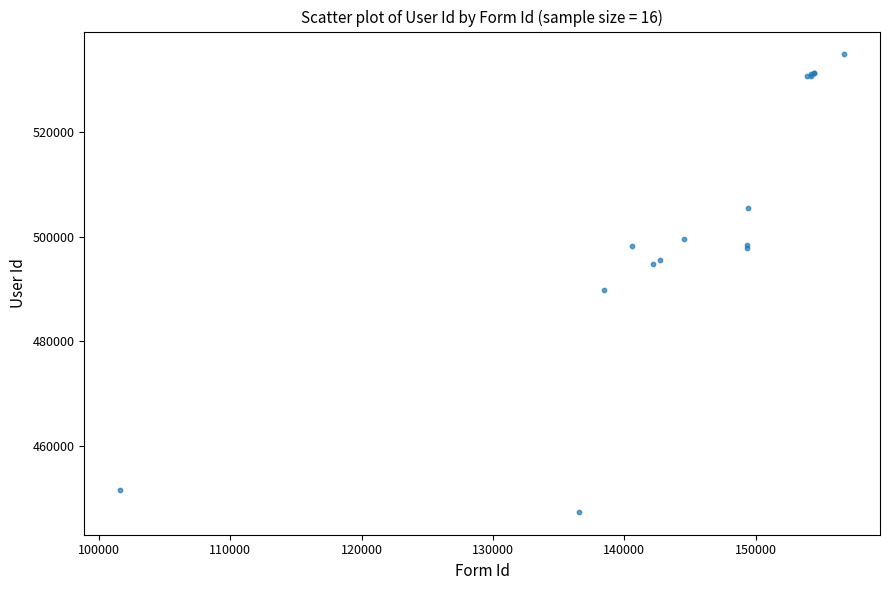

What Y value in the scatter plot is closest to 491125?

489729